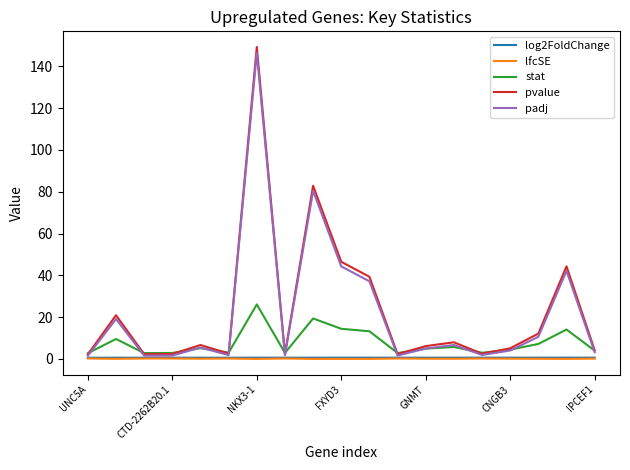

What is the maximum value shown in the chart?

149.3